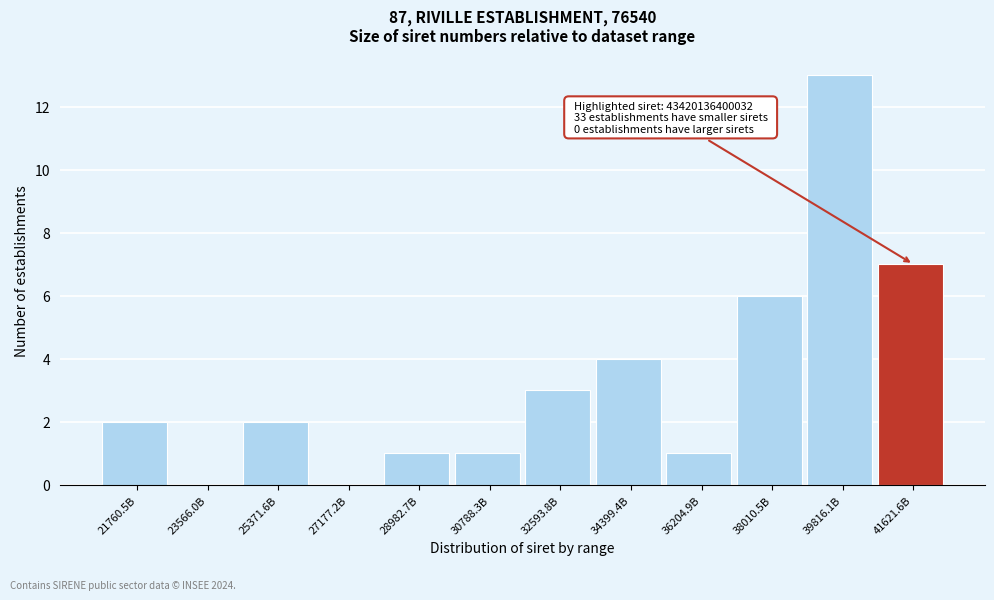

Reading left to right, transcribe all the data shown in this chart.

21760.5B=2	23566.0B=0	25371.6B=2	27177.2B=0	28982.7B=1	30788.3B=1	32593.8B=3	34399.4B=4	36204.9B=1	38010.5B=6	39816.1B=13	41621.6B=7